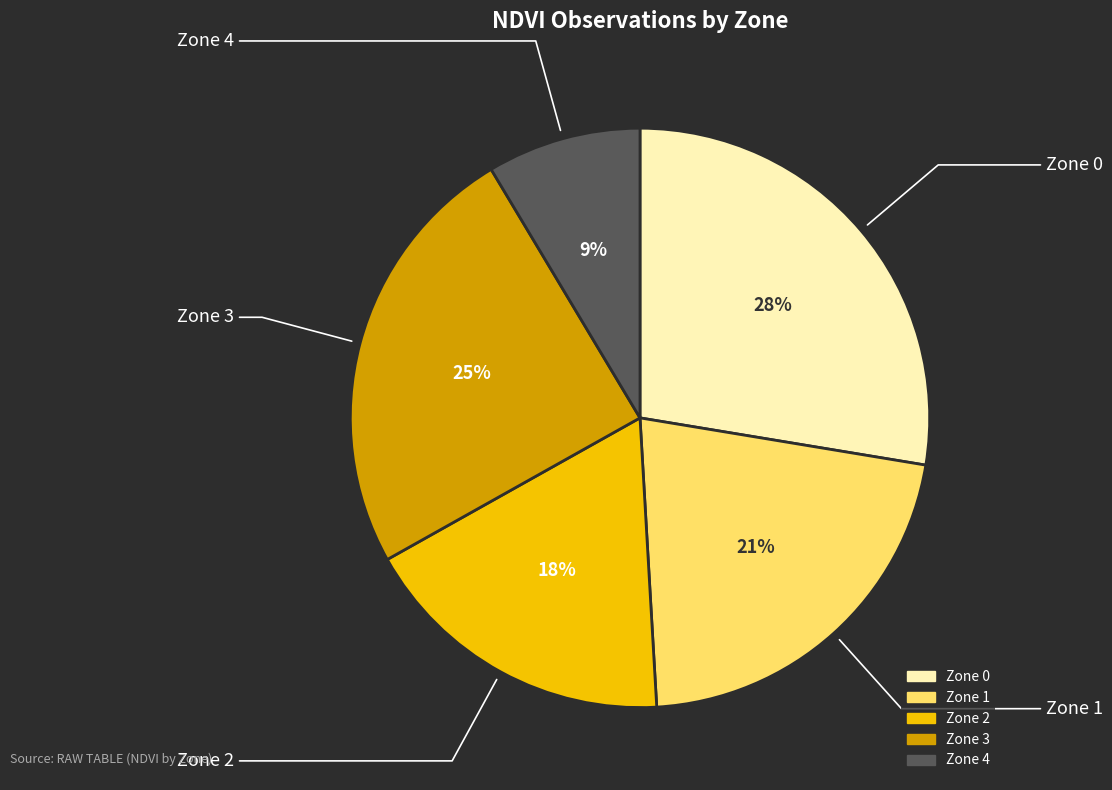

True or false: Zone 0 accounts for 28% of the total.

True